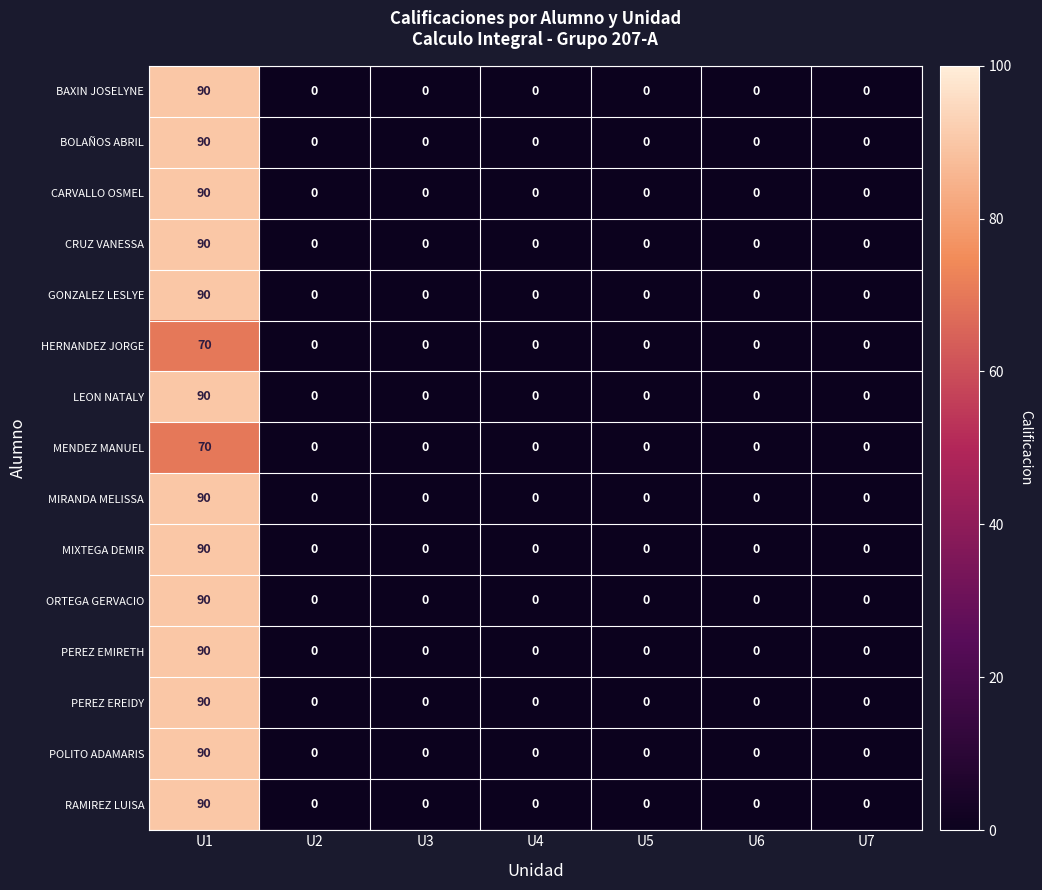

What is the difference between the maximum and second lowest values in the MENDEZ MANUEL series?

70